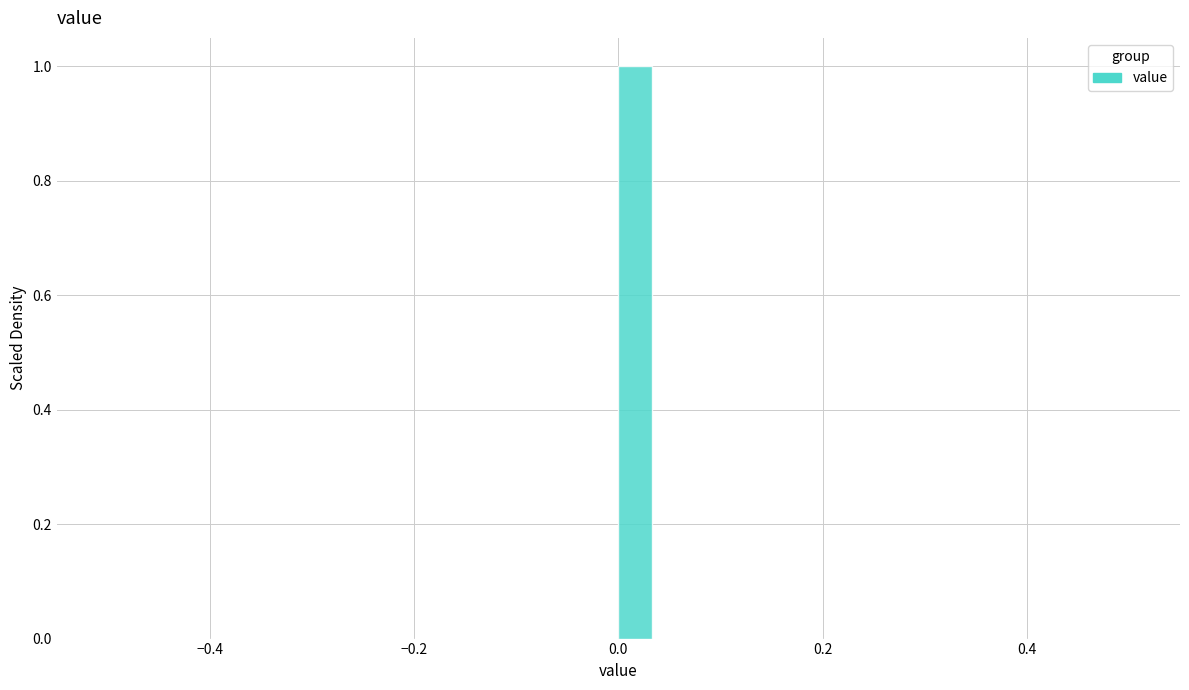

Read against the x-axis, roughly where is the centre of the tallest bar?

0.02